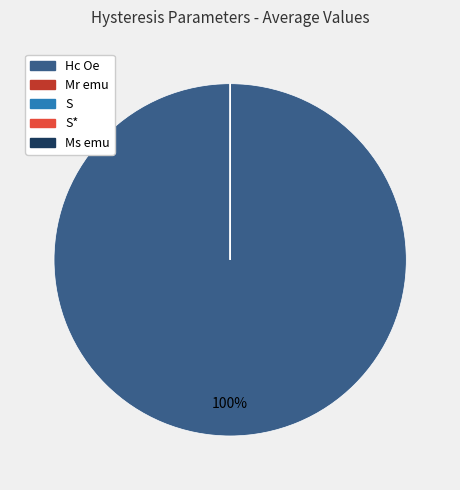

Which slice represents more than half of the pie?

Hc Oe